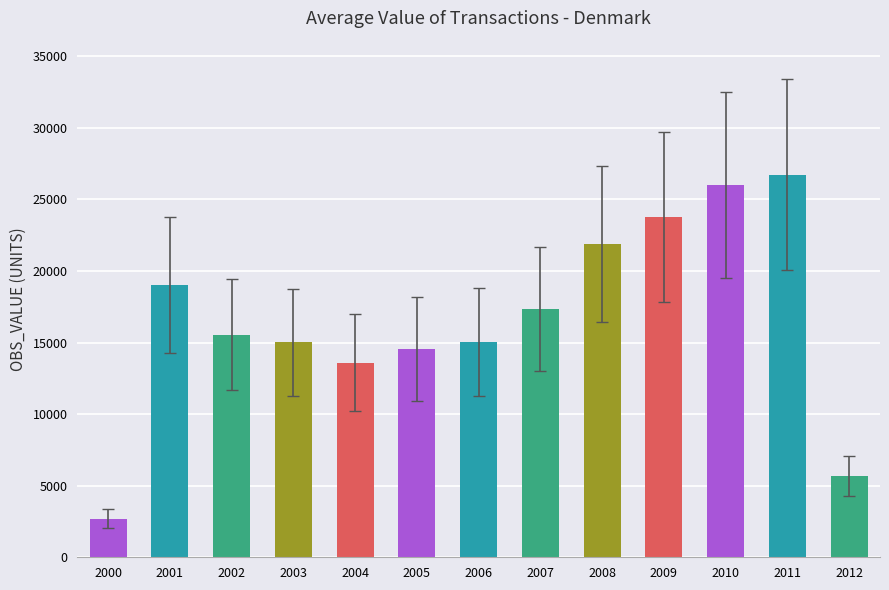

What is the ratio of the value at 2009 to the value at 2006?

1.6